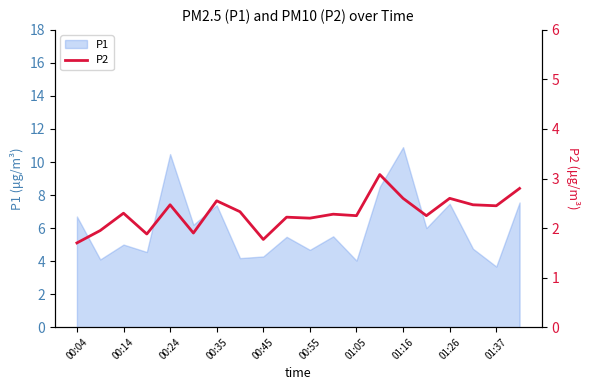

True or false: P1 has a value of 4.7 at 00:55.

True